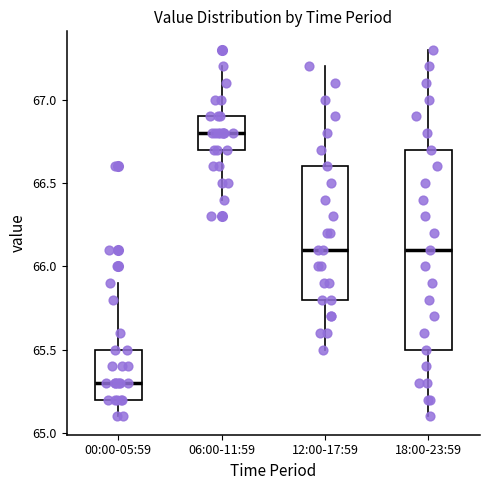

Where does the median line of the box for 18:00-23:59 sit on the y-axis? The values are not printed on the chart, so give them approximately, as read against the axis.

66.1